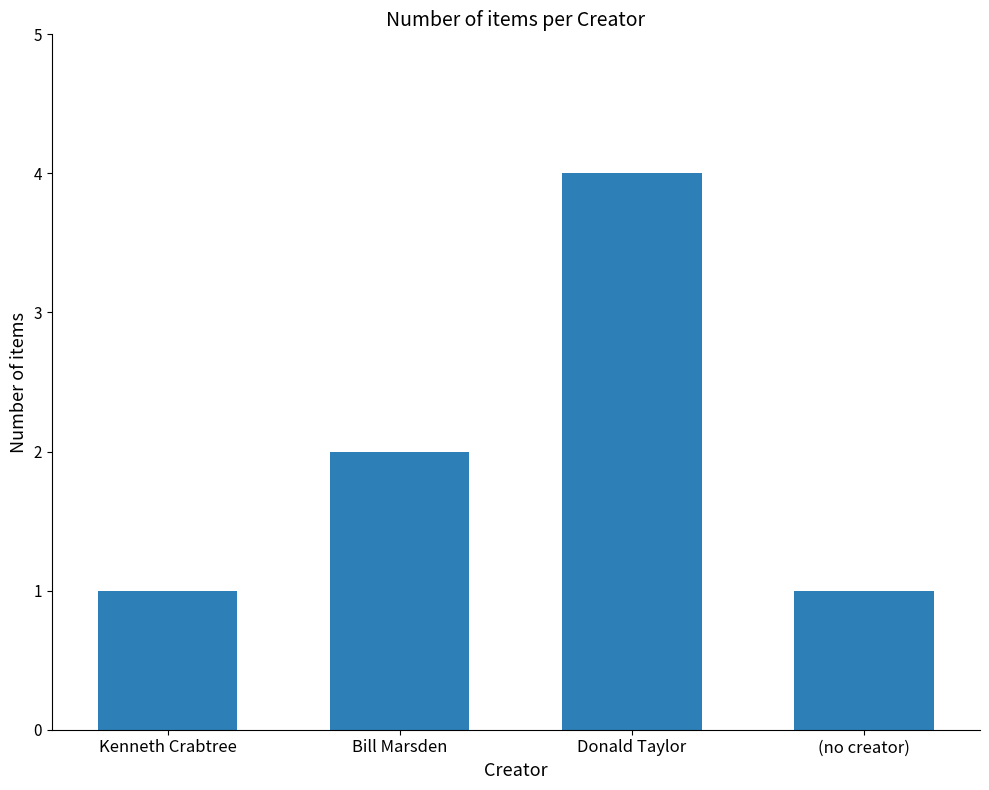

What is the approximate value at Bill Marsden?

2